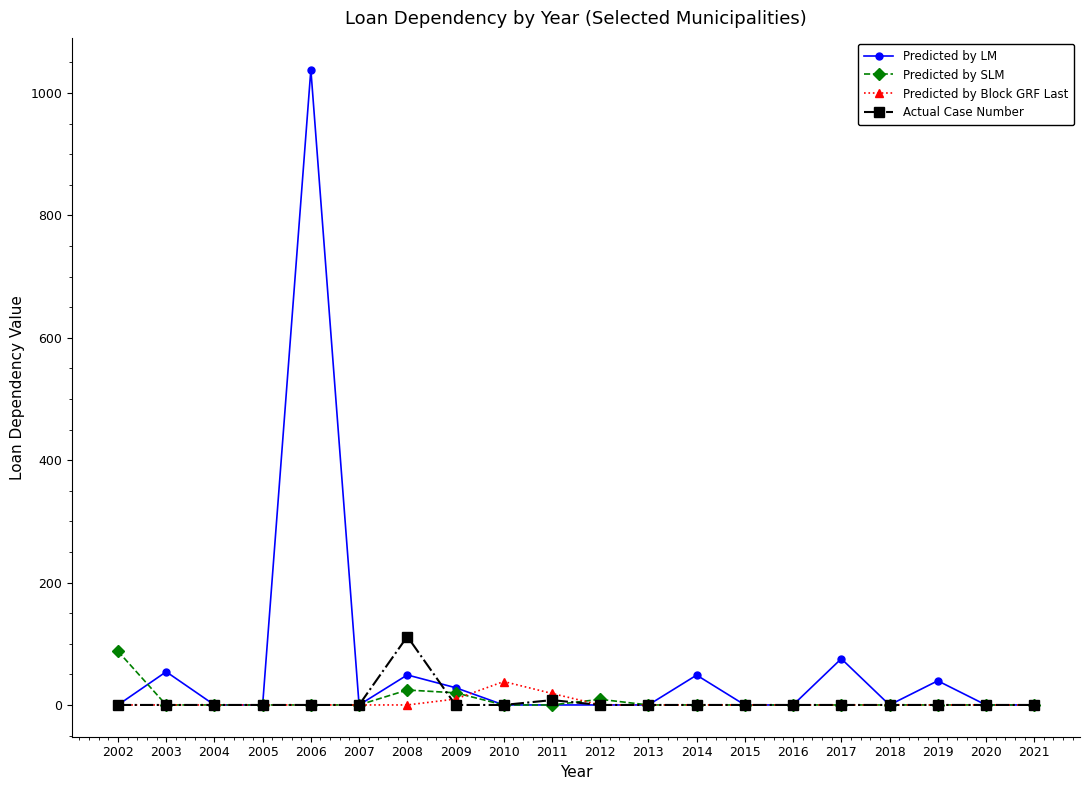

How many distinct data groups are displayed?

4